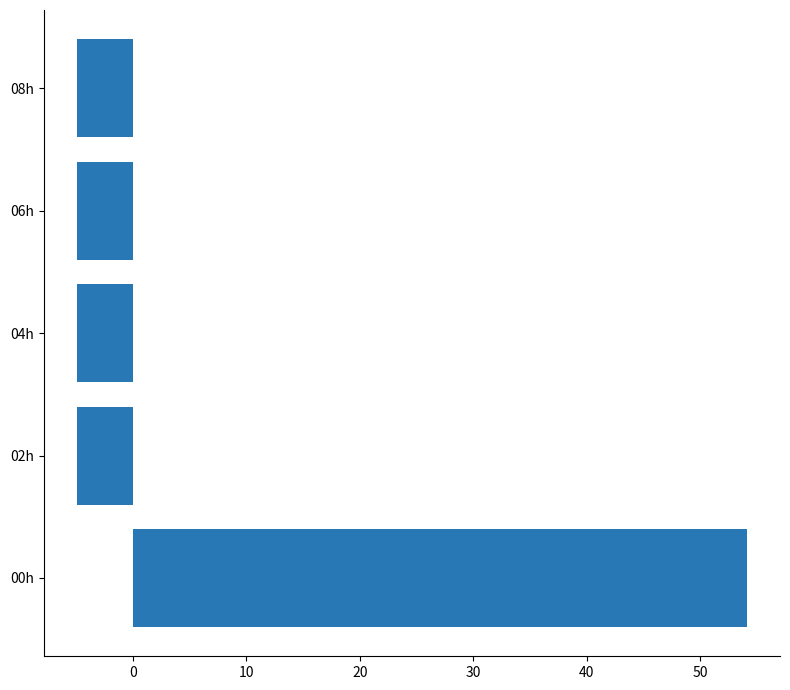

Between 00h and 06h, which is larger?

00h